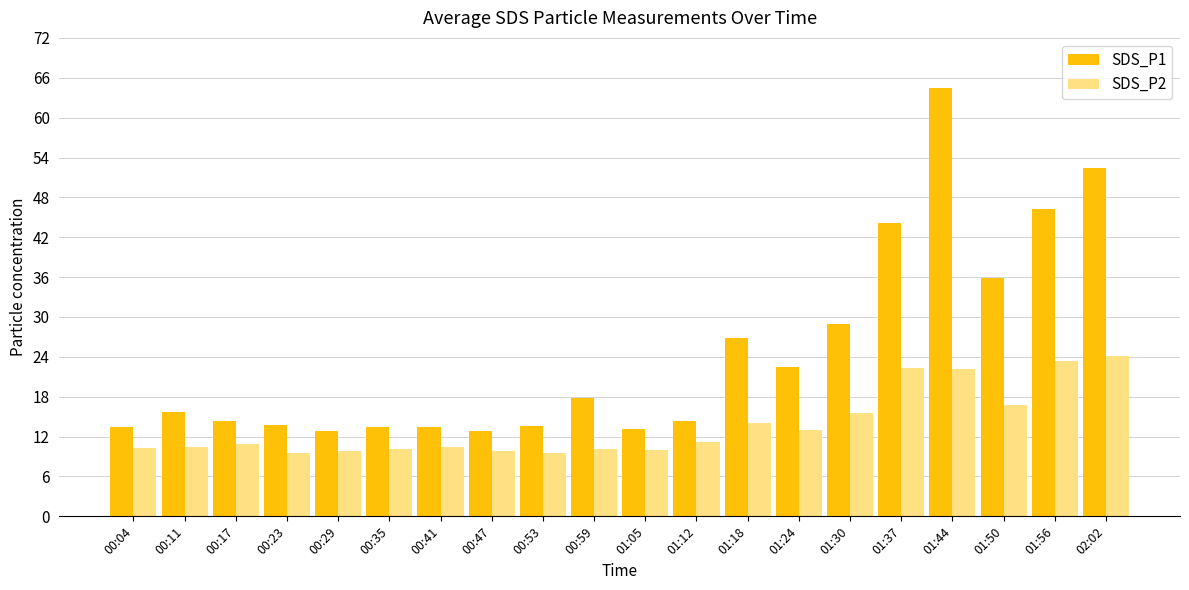

What is the label of the 18th bar from the right?

00:17